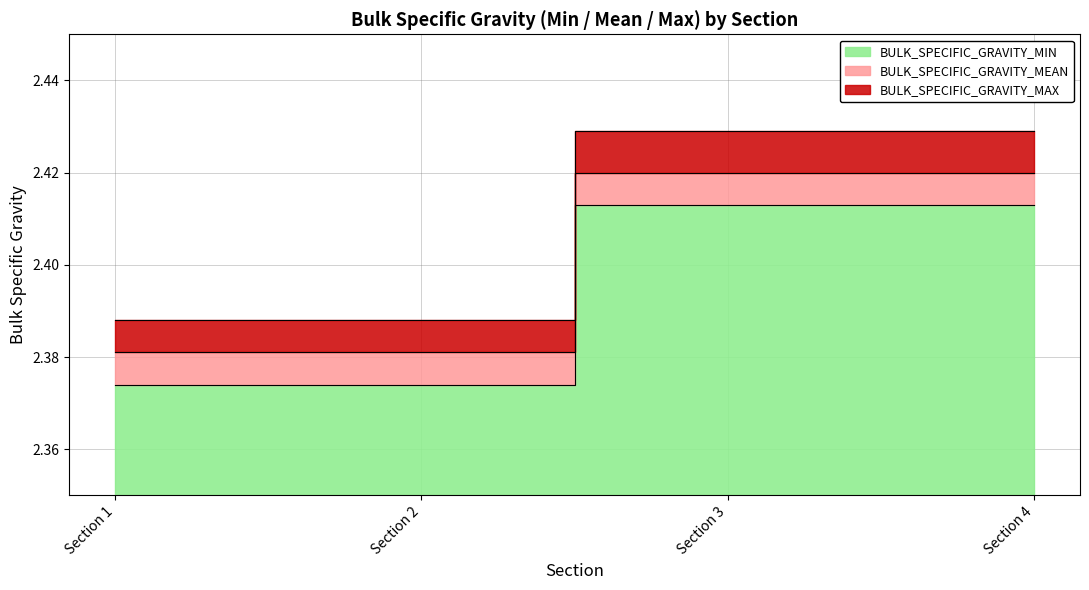

What is the sum of all BULK_SPECIFIC_GRAVITY_MEAN values?

9.6